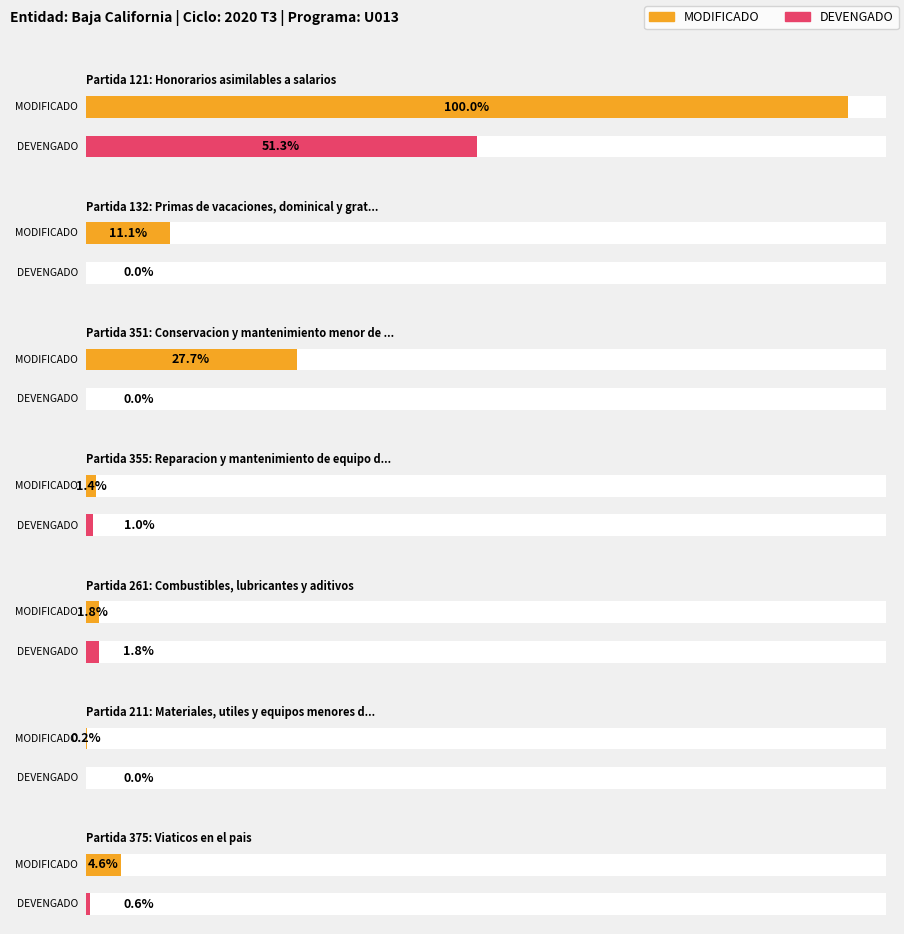

List the series in order of their peak value, highest first.

MODIFICADO, DEVENGADO